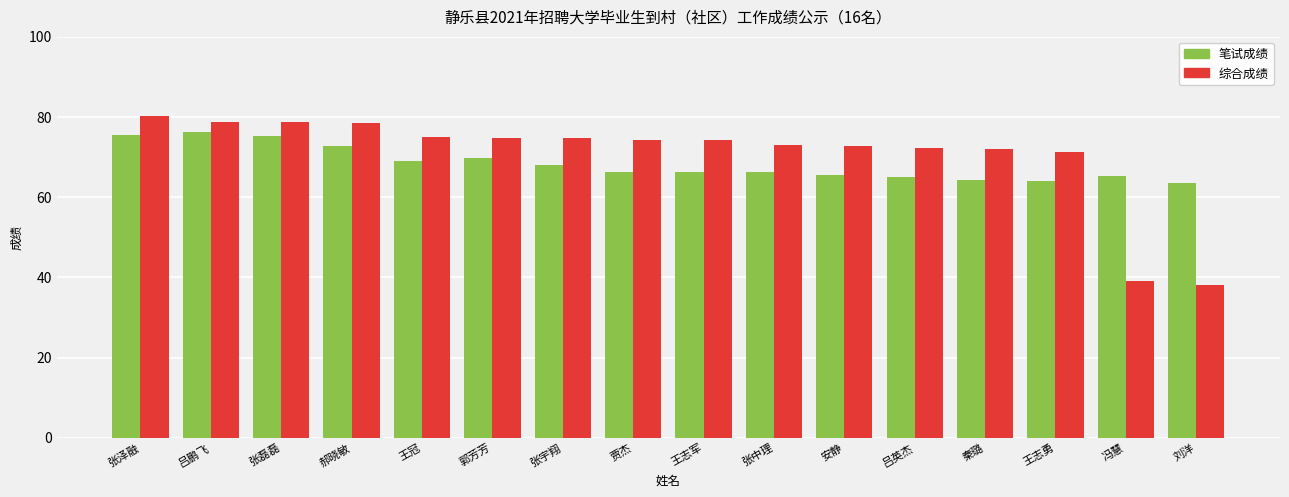

Rank the series at 刘洋 from lowest to highest value.

综合成绩, 笔试成绩